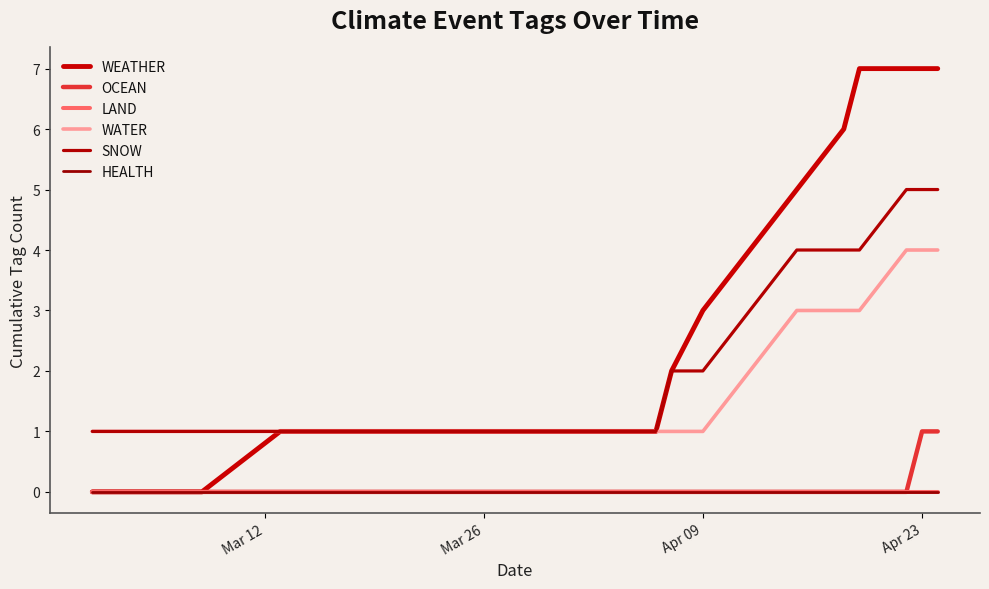

Does the chart display data point markers on the line(s)?

No